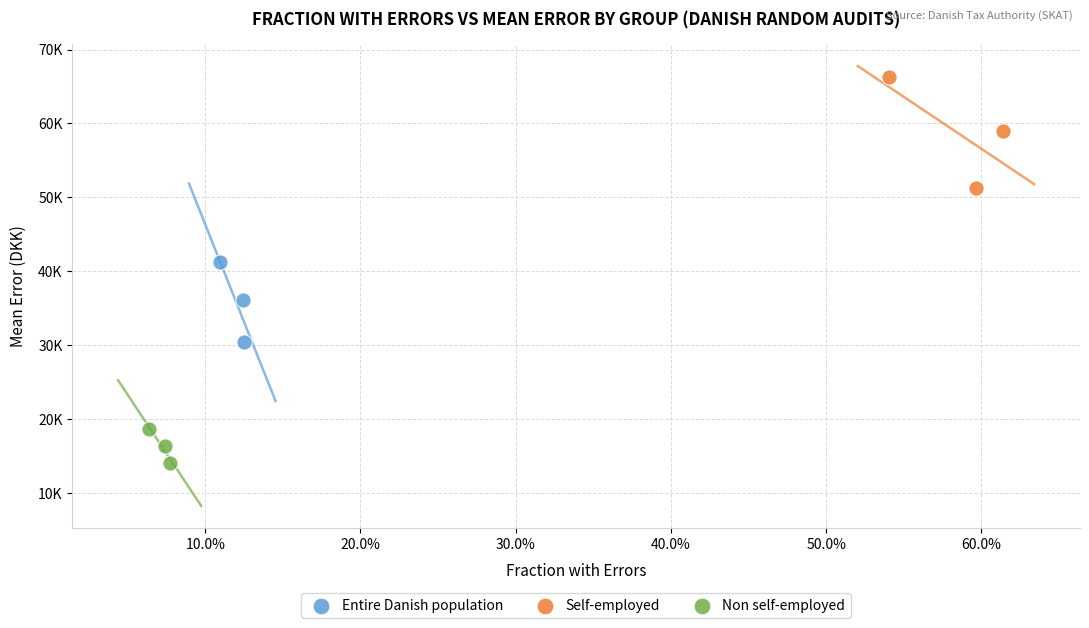

Which series reaches the maximum Y coordinate?

Self-employed